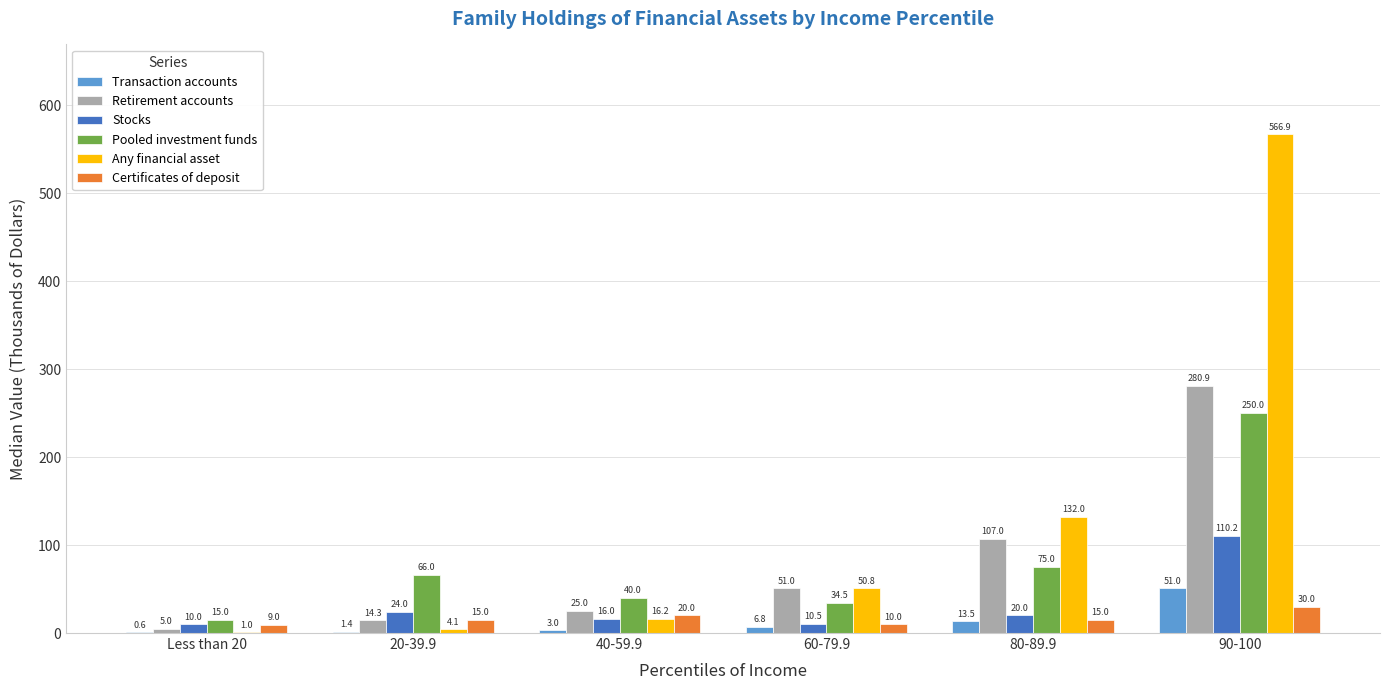

Which series has the largest range (max minus min)?

Any financial asset